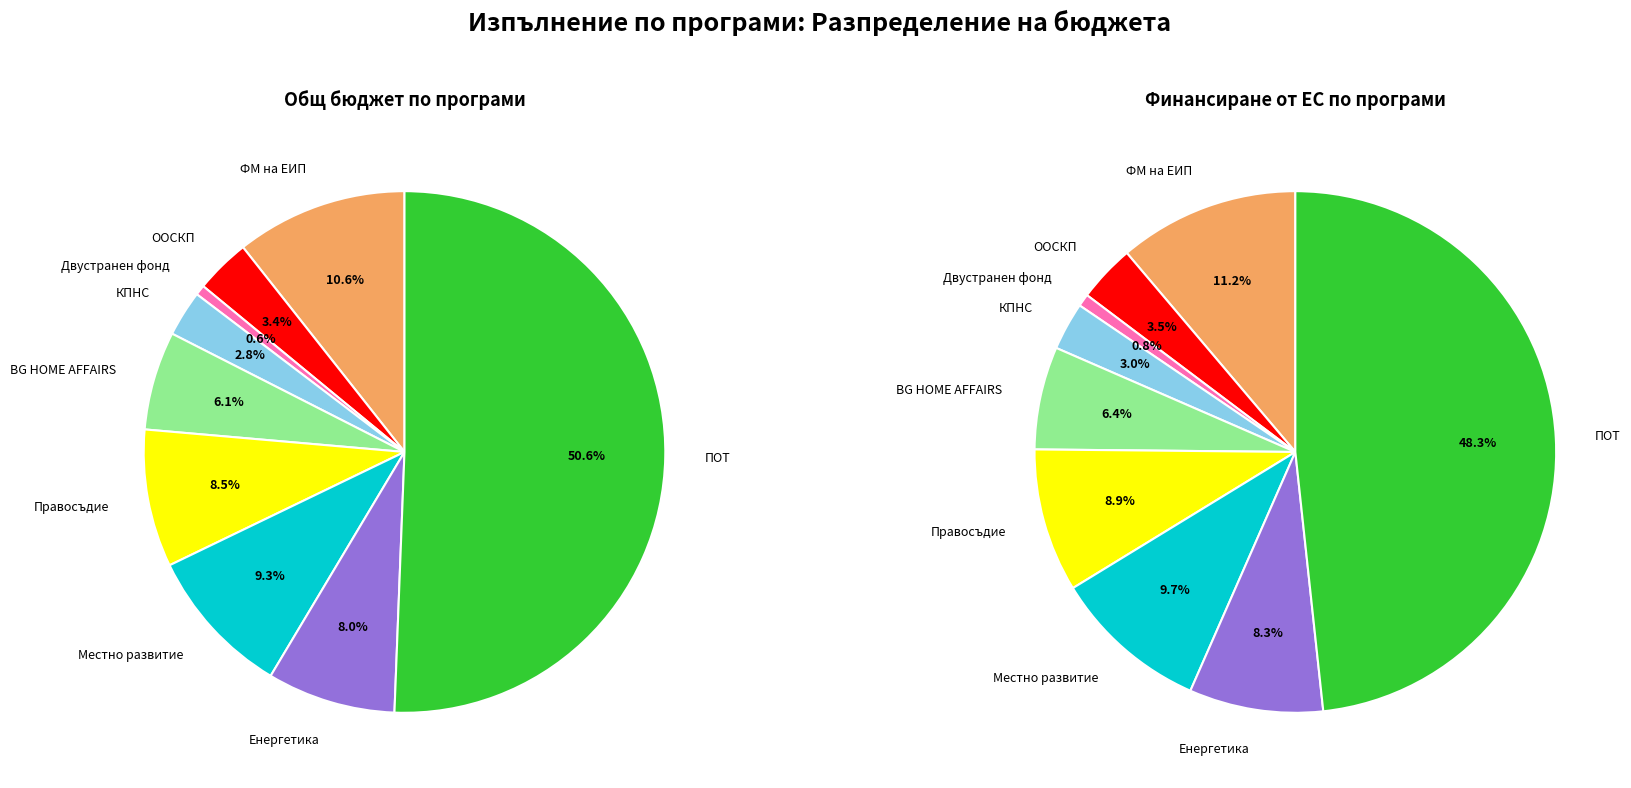

Combined, do ООСКП and BG HOME AFFAIRS account for over 50%?

No